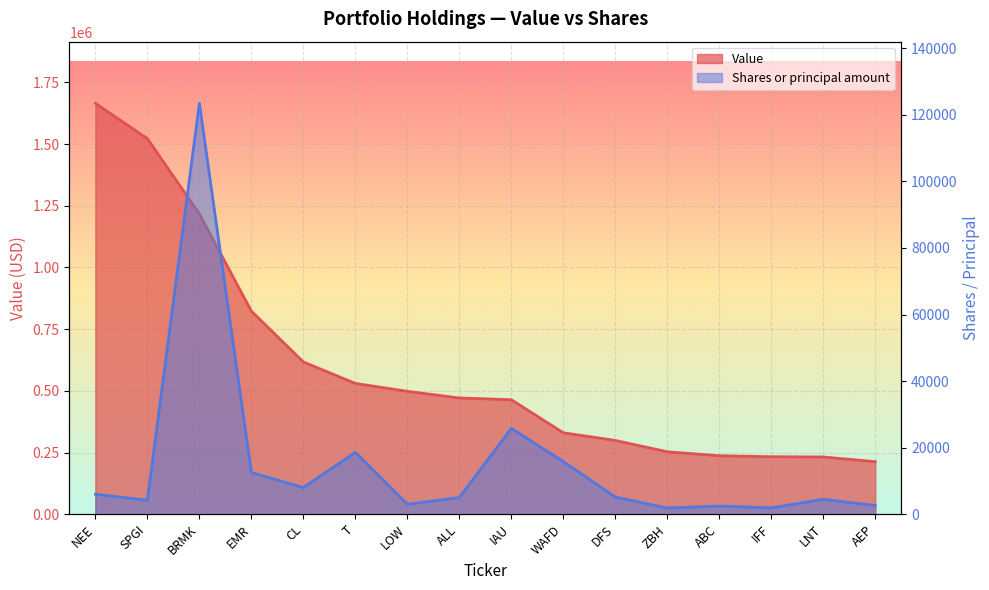

Is it true that Value equals 1290182 at EMR?

False